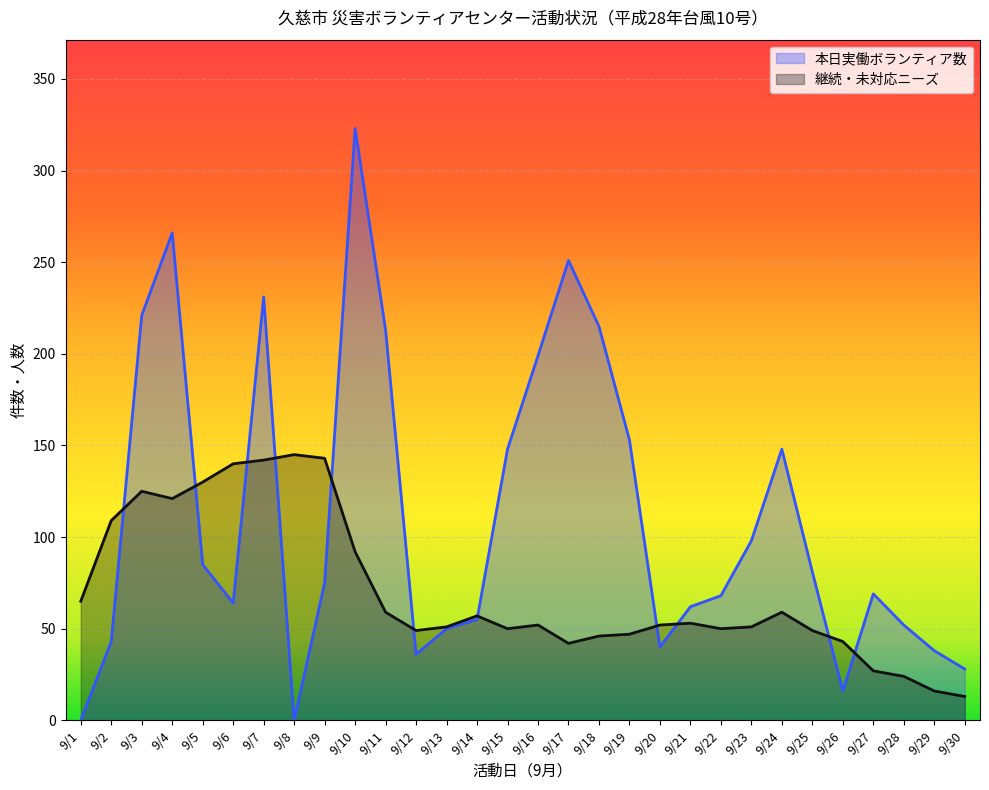

What is the value of the 継続・未対応ニーズ point at the 19th from the left?

47